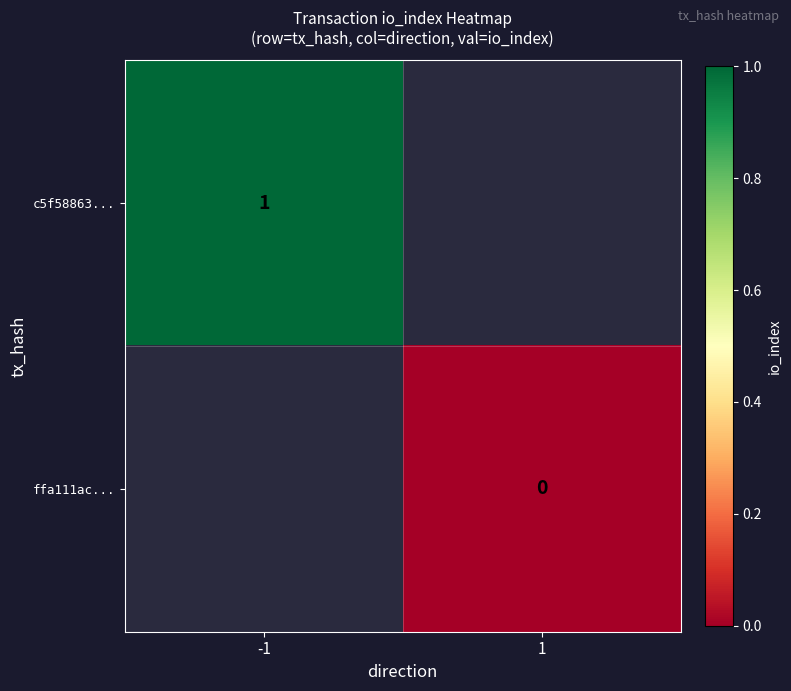

The value of c5f58863... at -1 is 1. True or false?

True